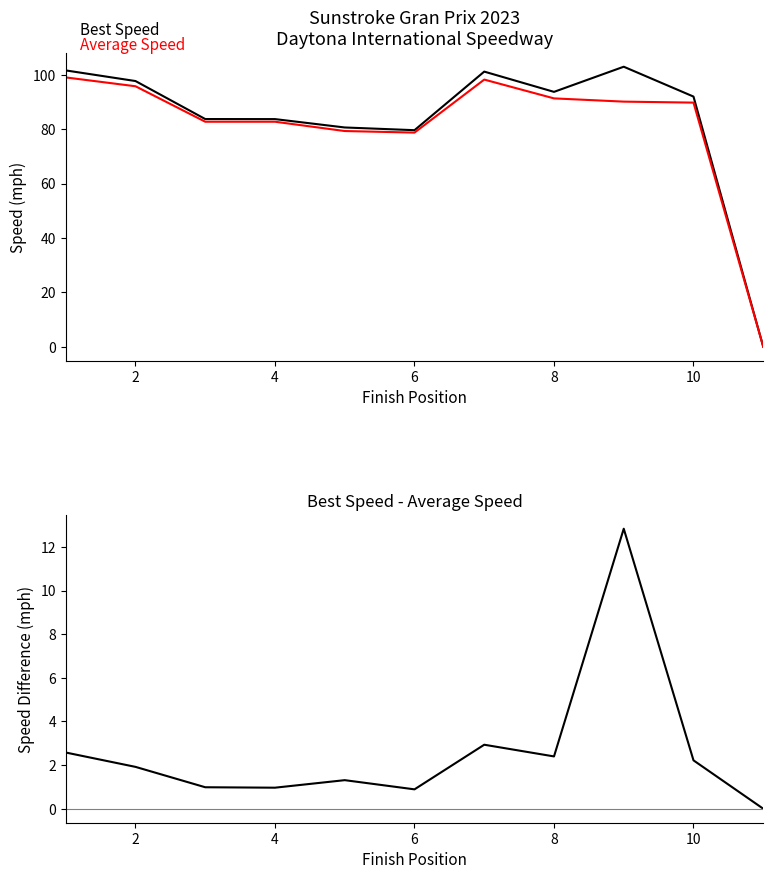

Rank the series by their maximum value, from lowest to highest.

Best Speed - Average Speed, Average Speed, Best Speed